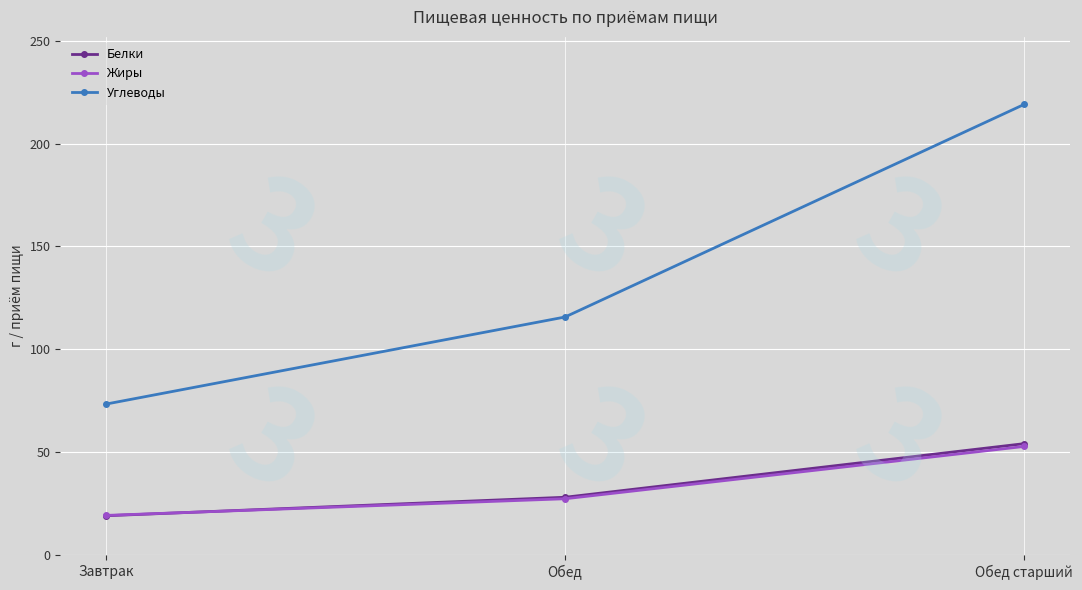

List the labels in order of Белки value, smallest first.

Завтрак, Обед, Обед старший